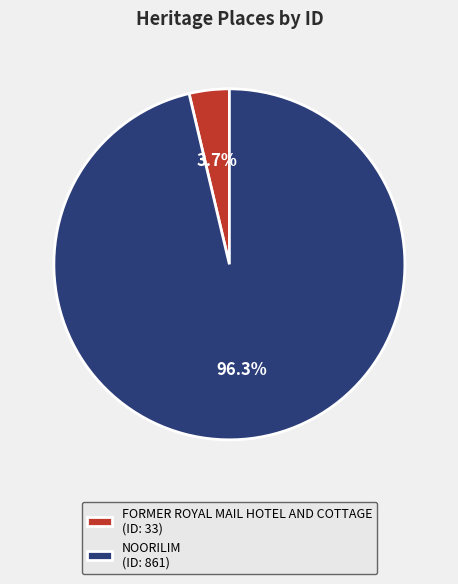

True or false: FORMER ROYAL MAIL HOTEL AND COTTAGE accounts for 4% of the total.

True